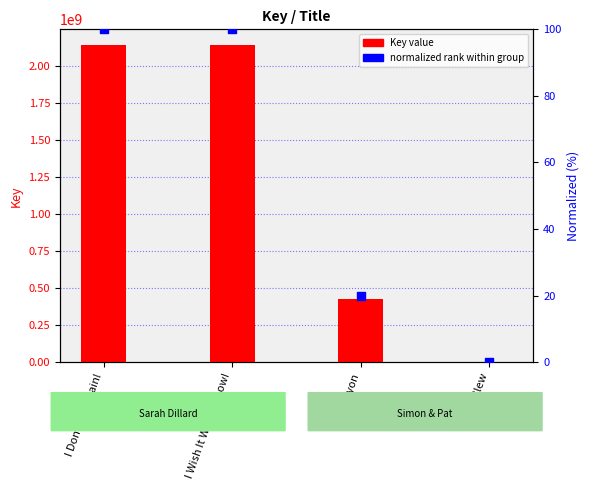

What are all the series names shown in the legend?

Key value, normalized rank